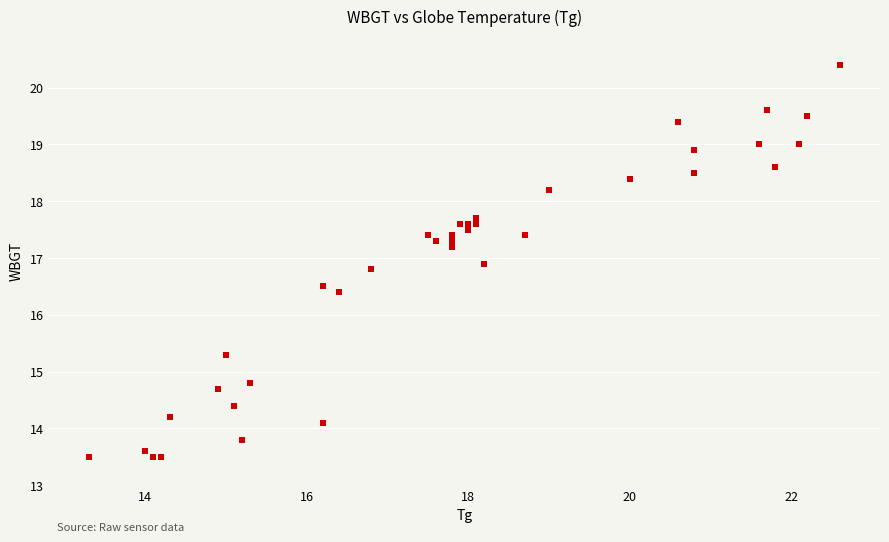

What Y value in the scatter plot is closest to 16?

16.4